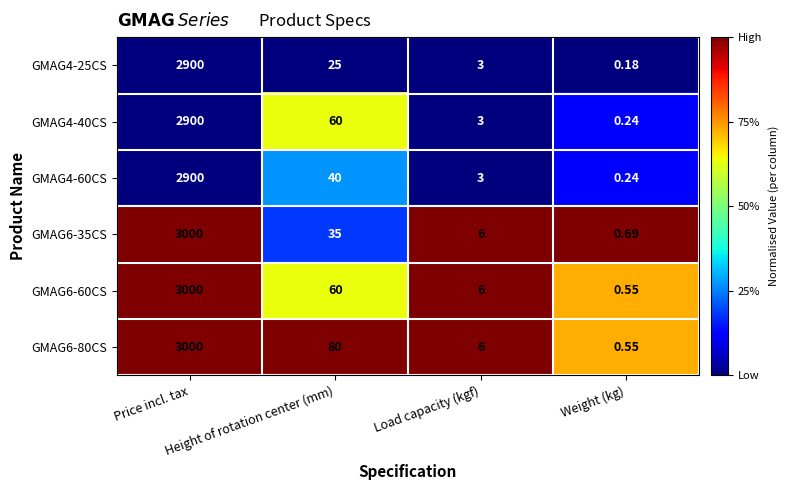

What is the total value across all series at Price incl. tax?

17700.0